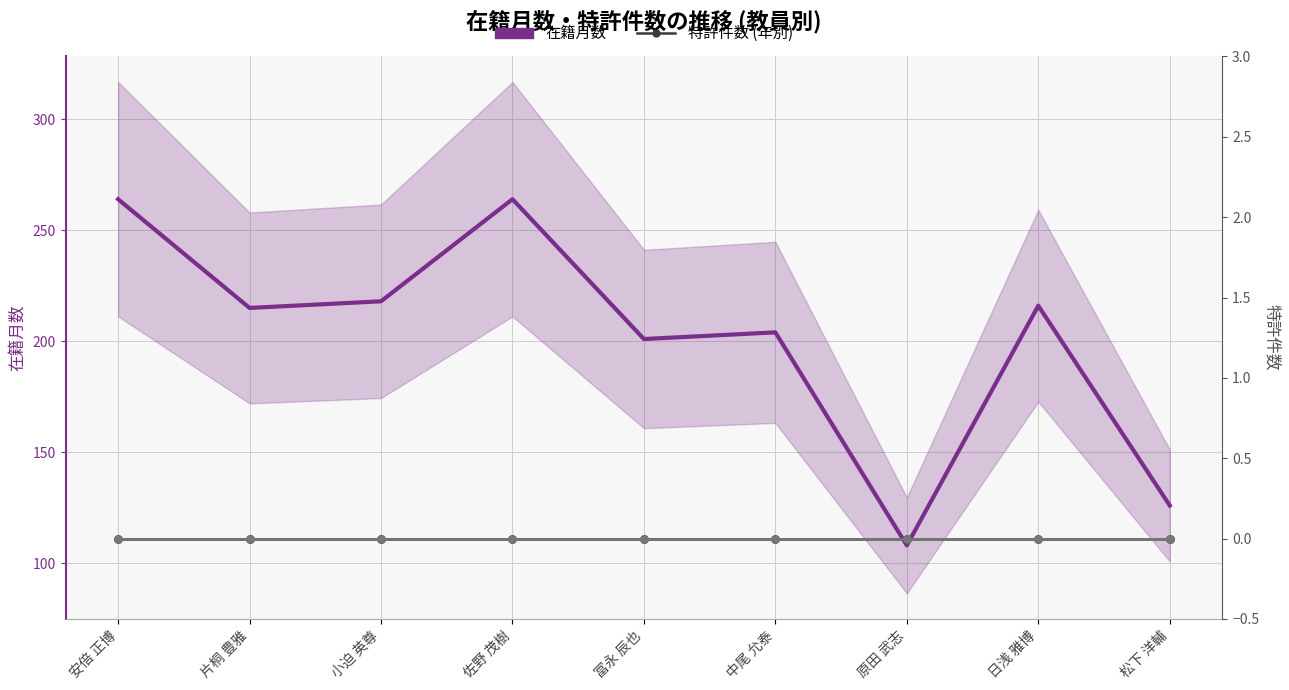

True or false: 特許2021 has more than 0 interior local peaks.

False